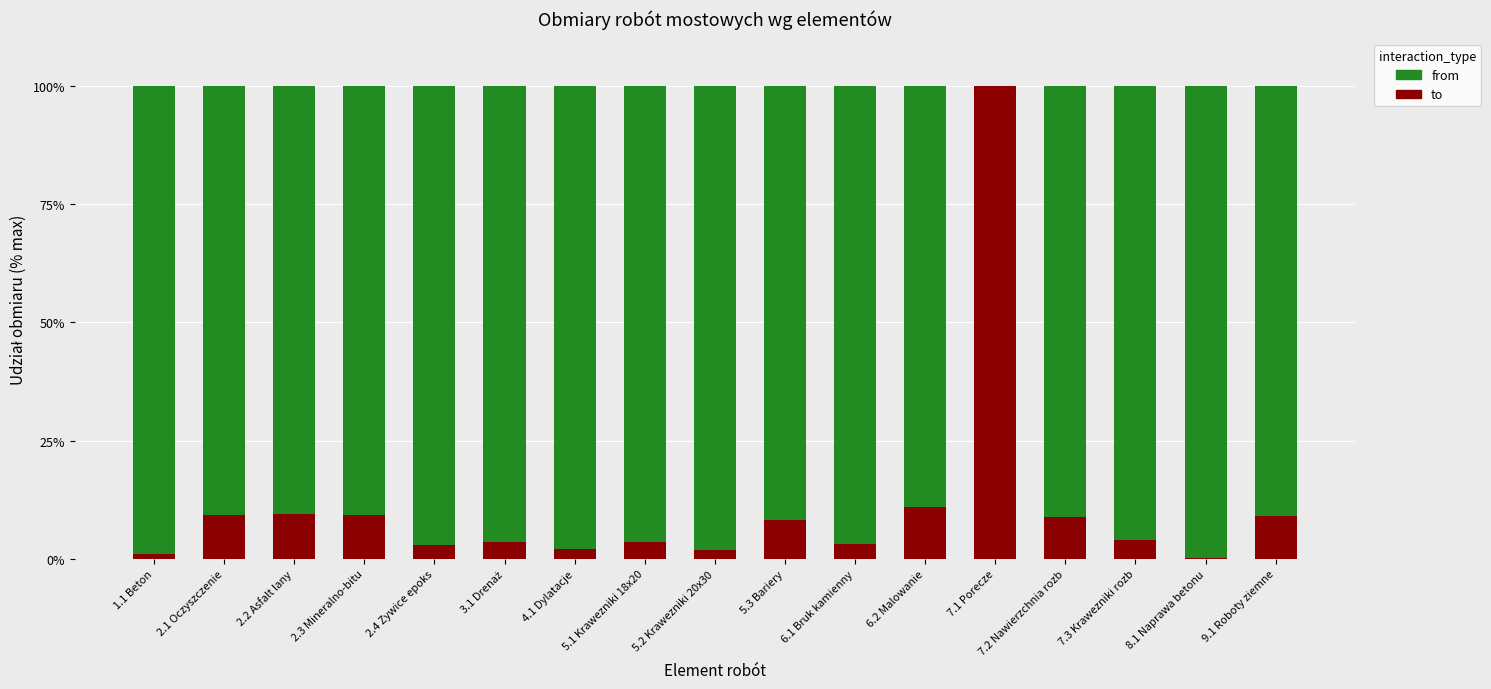

True or false: to has a value of 9.0 at 9.1 Roboty ziemne.

True